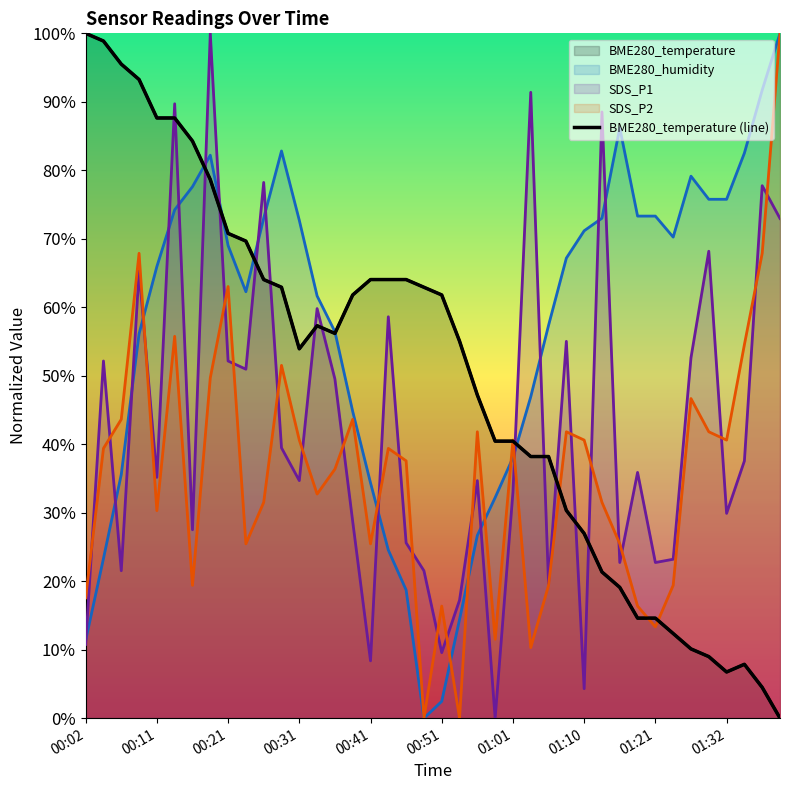

Which category has the lowest value in the BME280_humidity series?

00:48